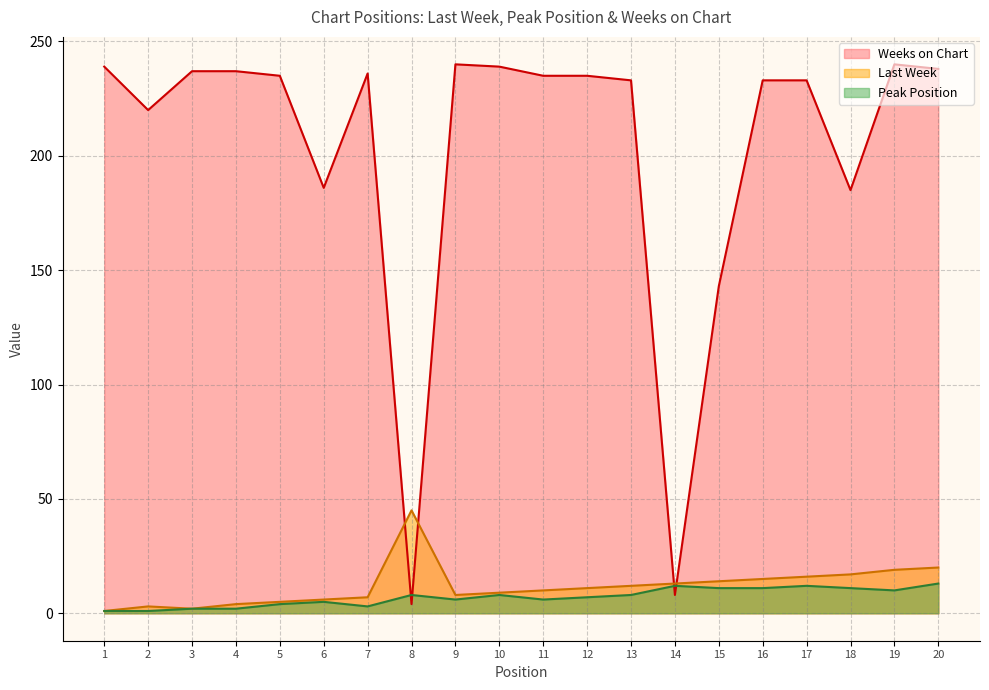

Rank the categories by Last Week value from lowest to highest.

1, 3, 2, 4, 5, 6, 7, 9, 10, 11, 12, 13, 14, 15, 16, 17, 18, 19, 20, 8